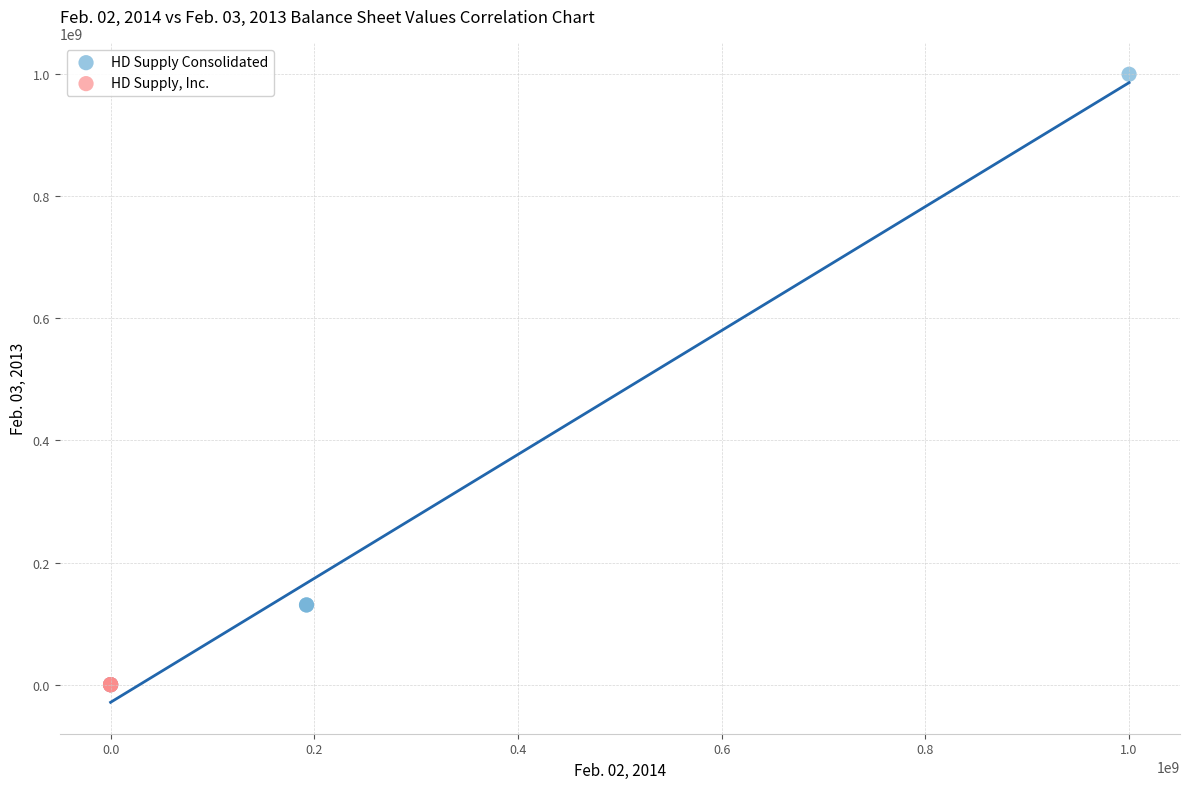

Which series contains the highest Y value?

HD Supply Consolidated